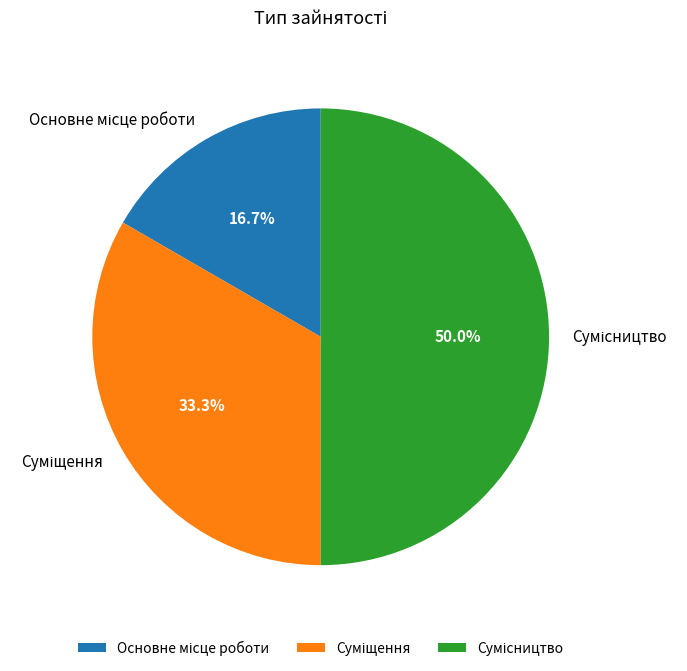

The Суміщення slice represents 33% of the pie. True or false?

True